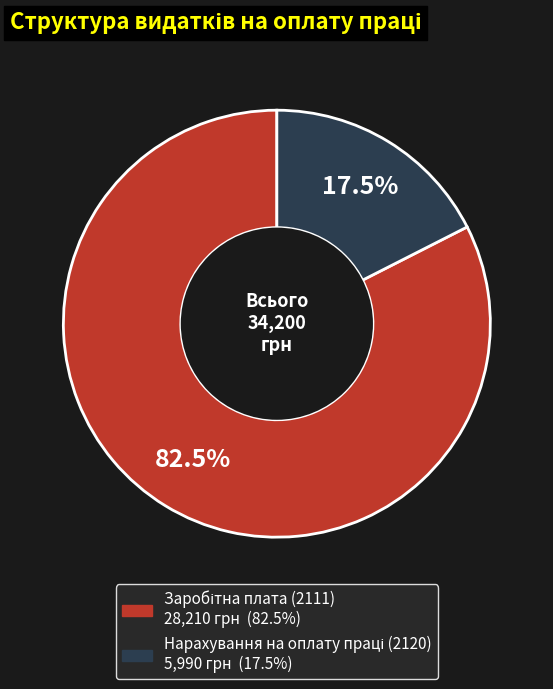

Is there a majority slice in this chart?

Yes